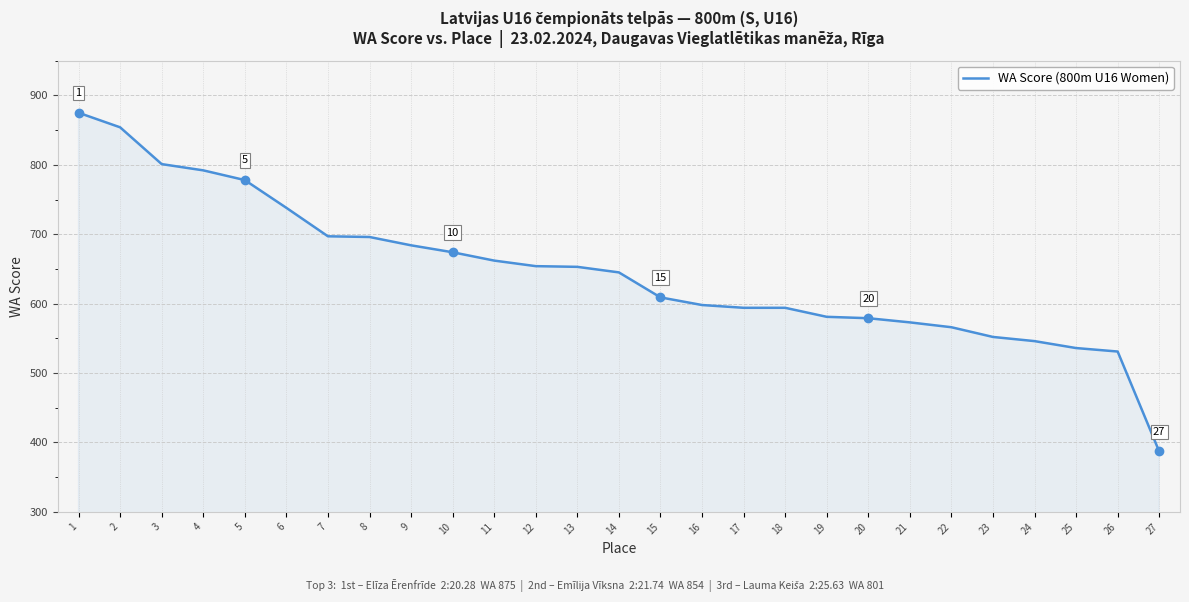

Approximately how many times larger is the value at 20 compared to 15?

1.0